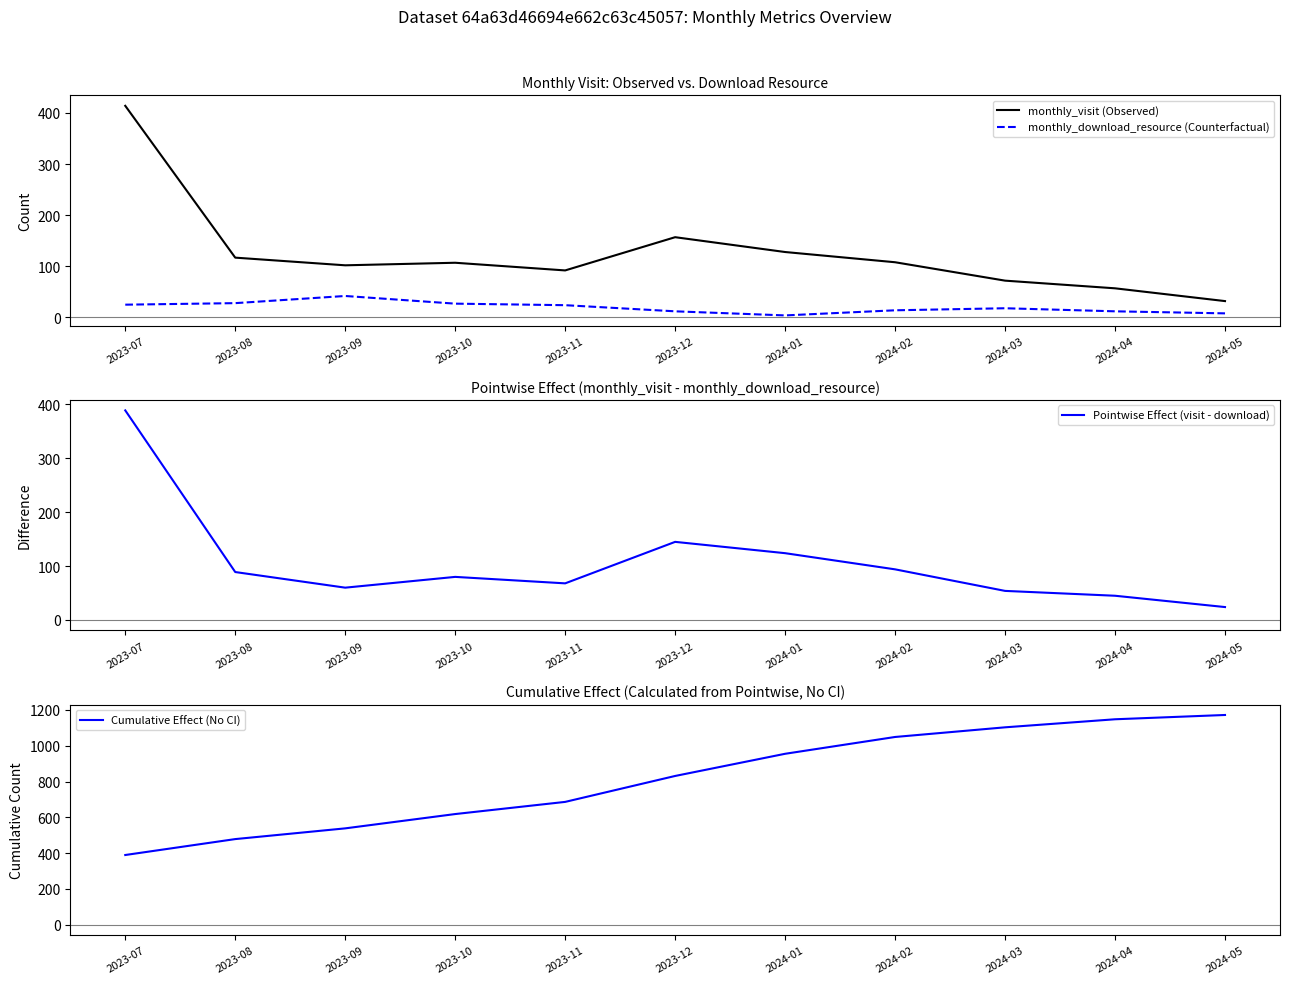

What is the smallest value displayed?

4